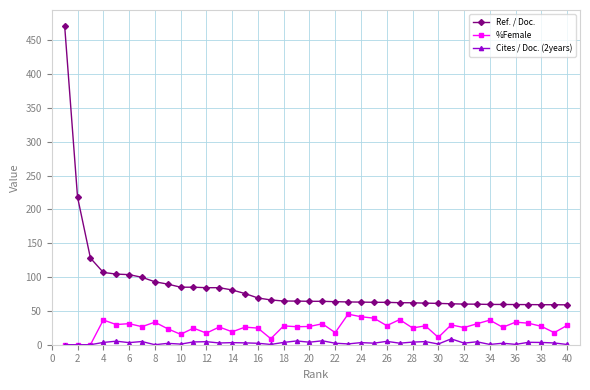

Which series has the largest range (max minus min)?

Ref. / Doc.